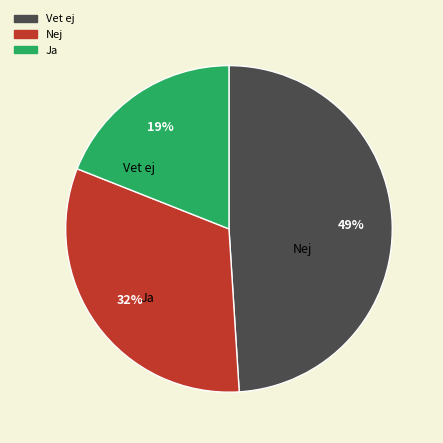

Does any single category account for the majority?

No